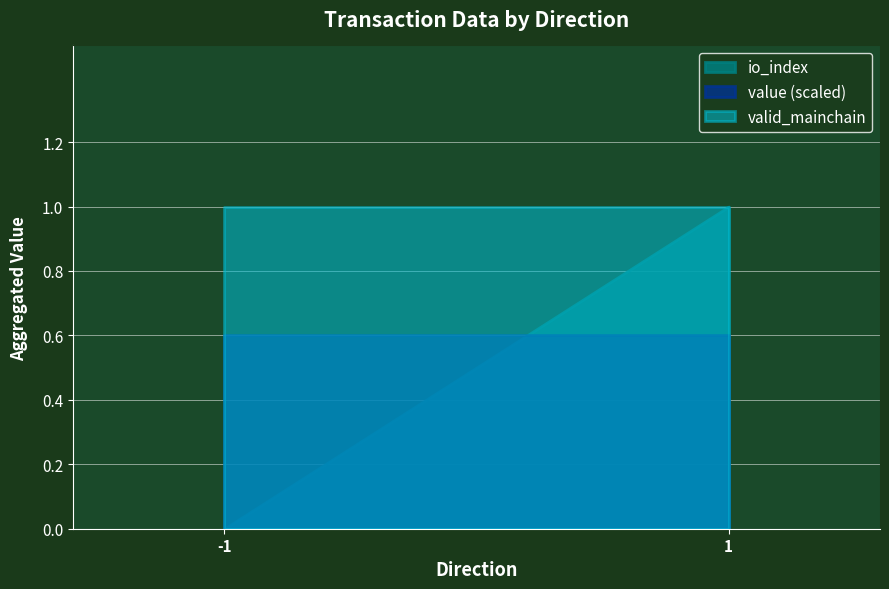

Rank the series by their average value, from highest to lowest.

valid_mainchain, value (scaled), io_index